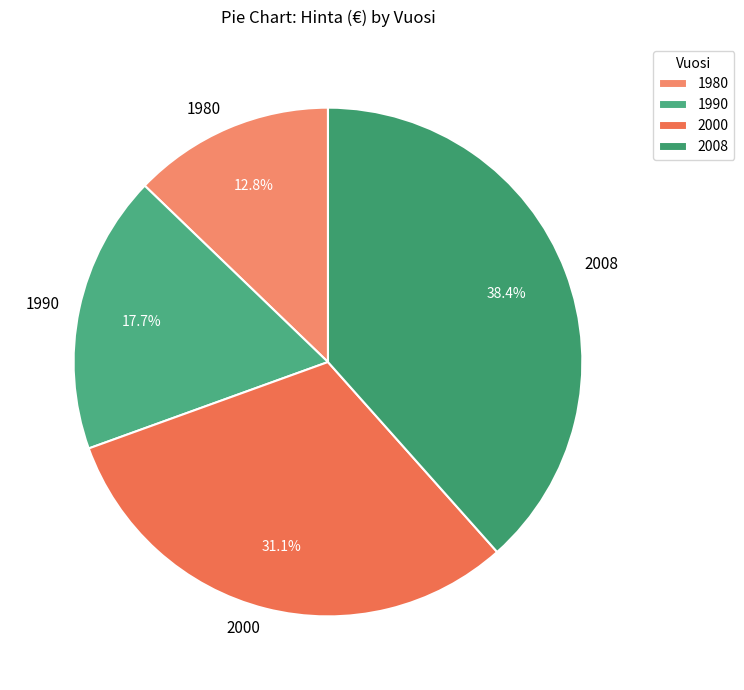

Between 1990 and 2000, which is larger?

2000